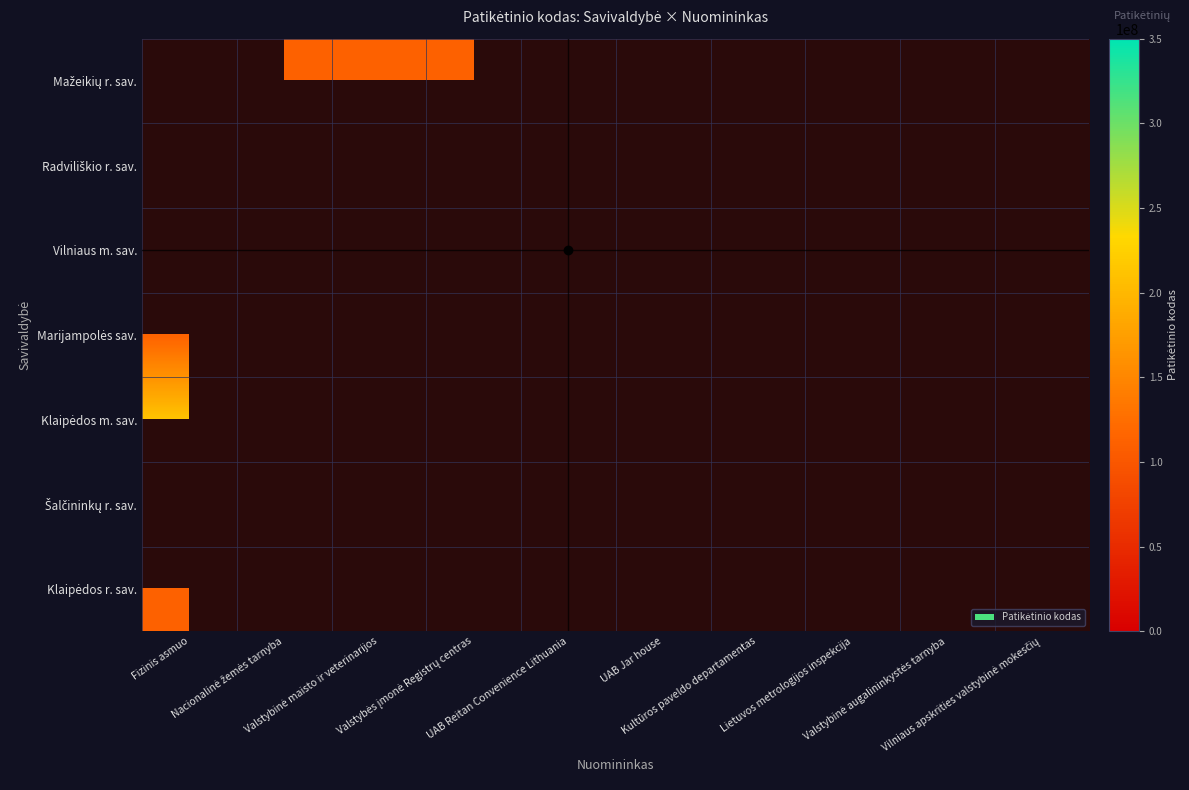

The value of Marijampolės sav. at Lietuvos metrologijos inspekcija is 112021042.0. True or false?

True